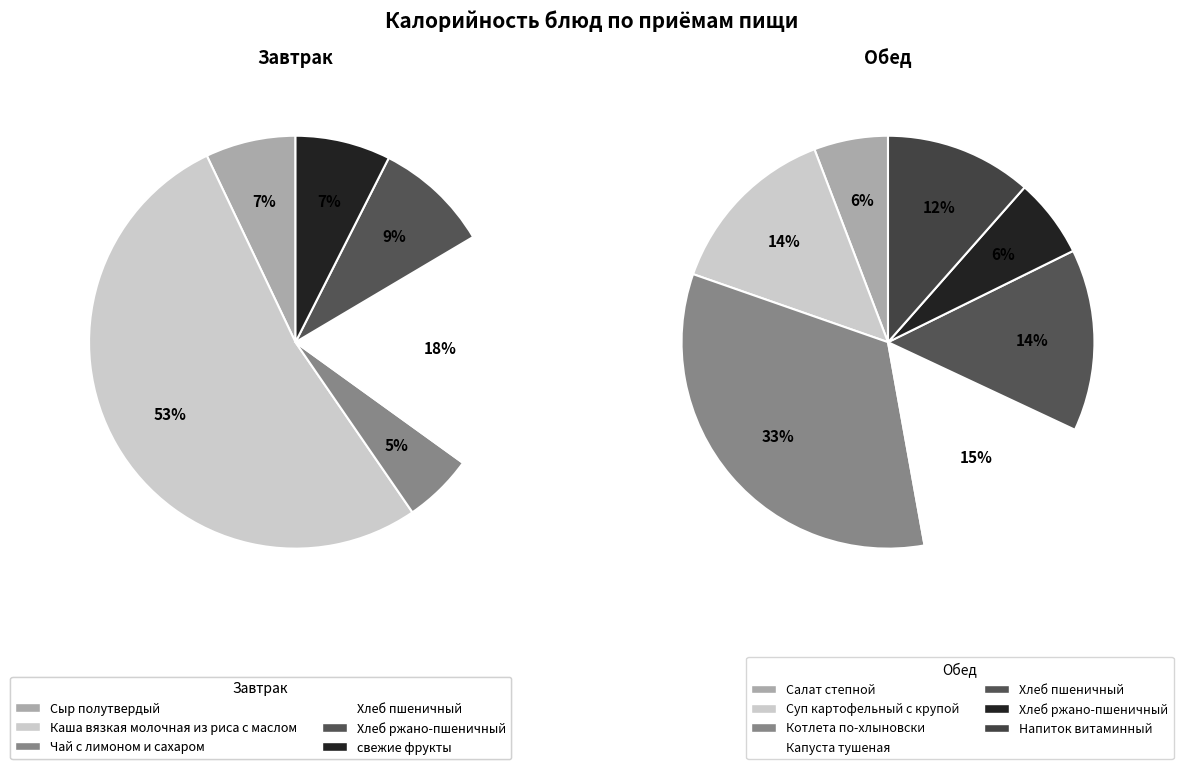

Is it true that Сыр полутвердый is 15% of the pie?

False